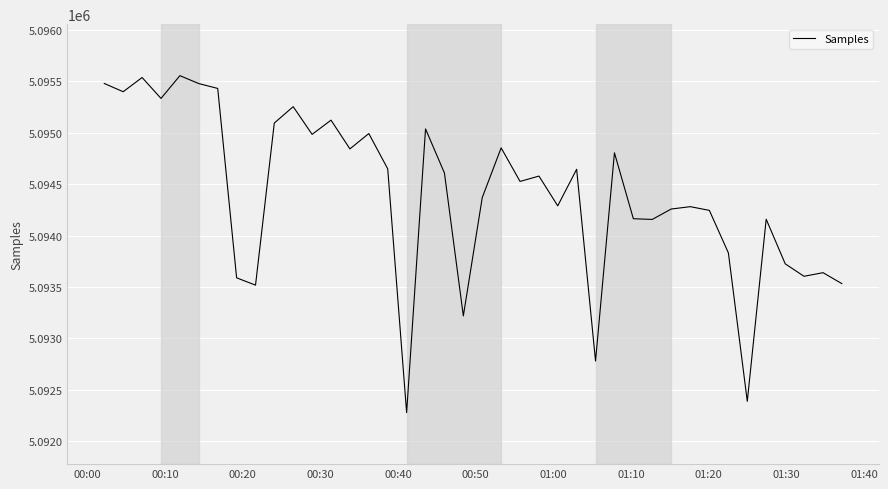

What is the difference between the maximum and minimum values?

3272